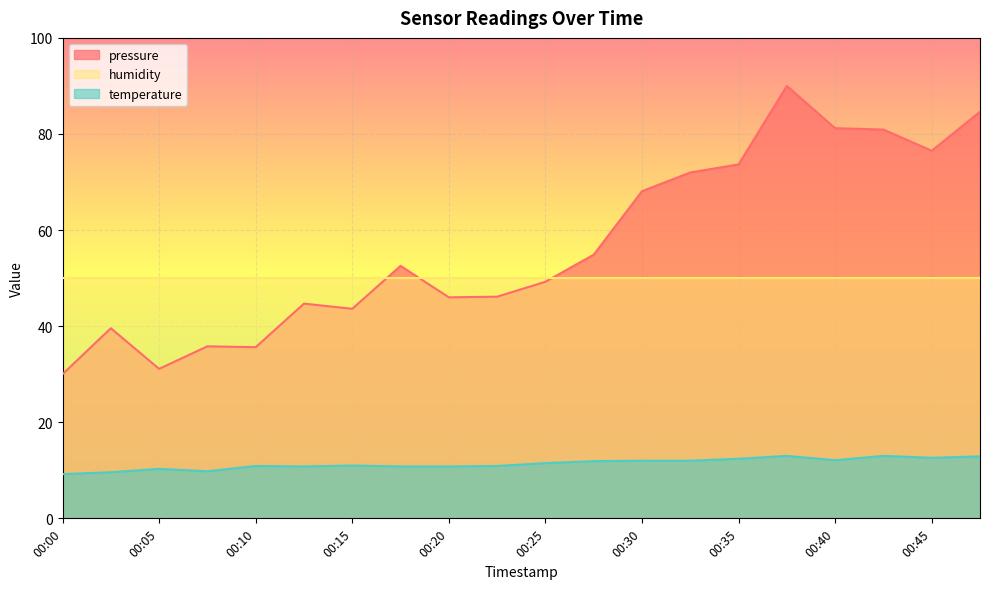

Is it true that temperature equals 4.0 at 00:20?

False